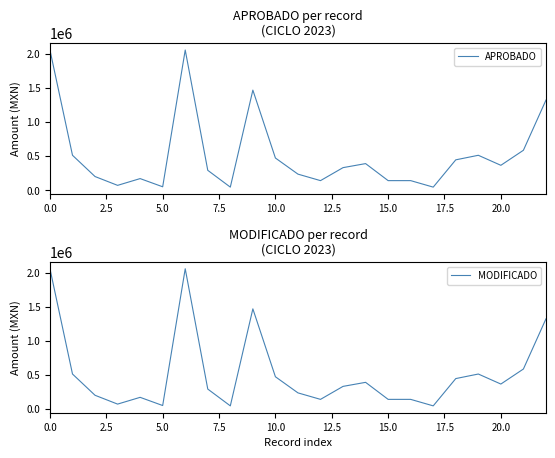

Where is APROBADO nearest to the value 1052885?

22